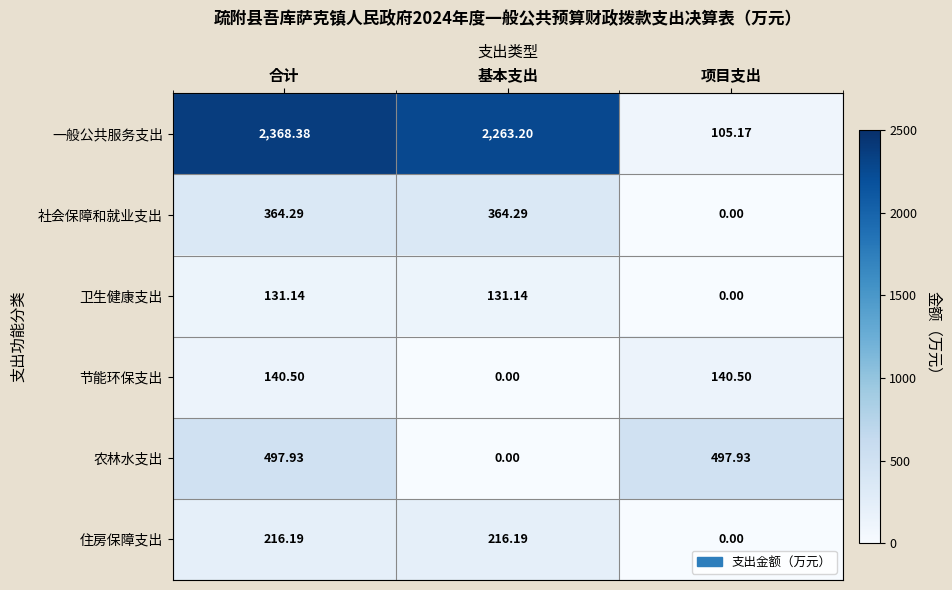

Where is 节能环保支出 nearest to the value 70?

基本支出